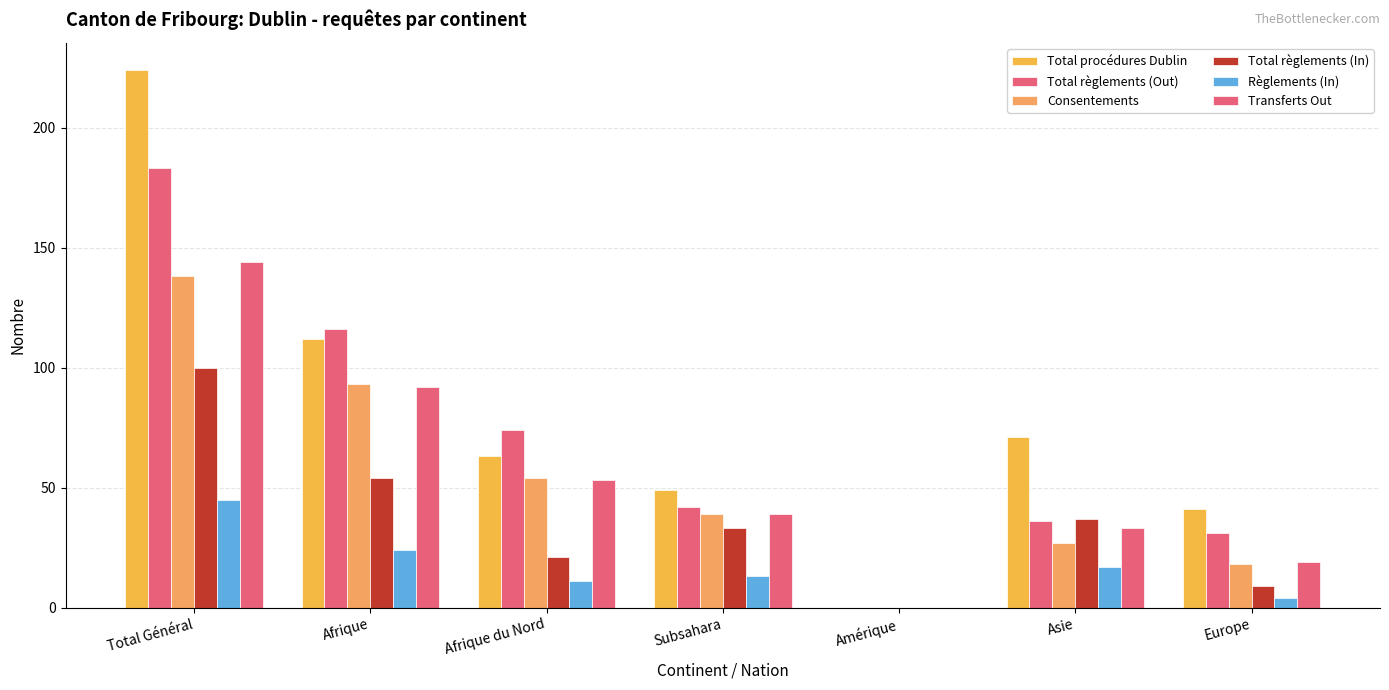

Are the bars horizontal?

No